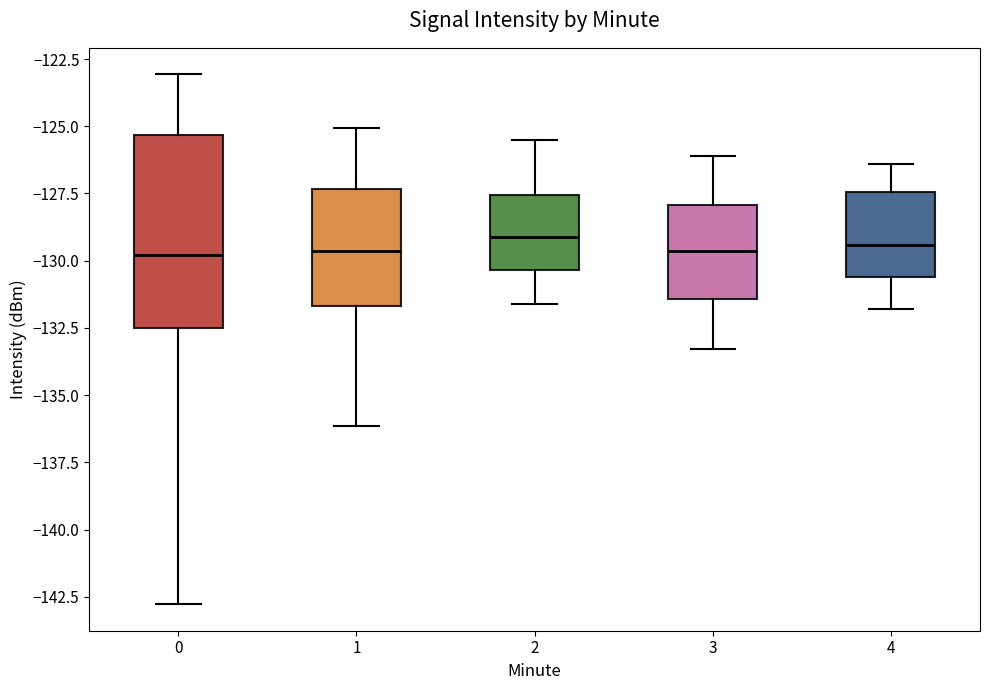

Reading left to right, read every box against the y-axis: the position of its median line, the range the box covers, and the ends of its whiskers. The values are not printed on the chart, so give them approximately, as read against the axis.

0: median -130.0, box -132.5 to -125.5, whiskers -143.0 to -123.0
1: median -129.5, box -131.5 to -127.5, whiskers -136.0 to -125.0
2: median -129.0, box -130.5 to -127.5, whiskers -131.5 to -125.5
3: median -129.5, box -131.5 to -128.0, whiskers -133.5 to -126.0
4: median -129.5, box -130.5 to -127.5, whiskers -132.0 to -126.5